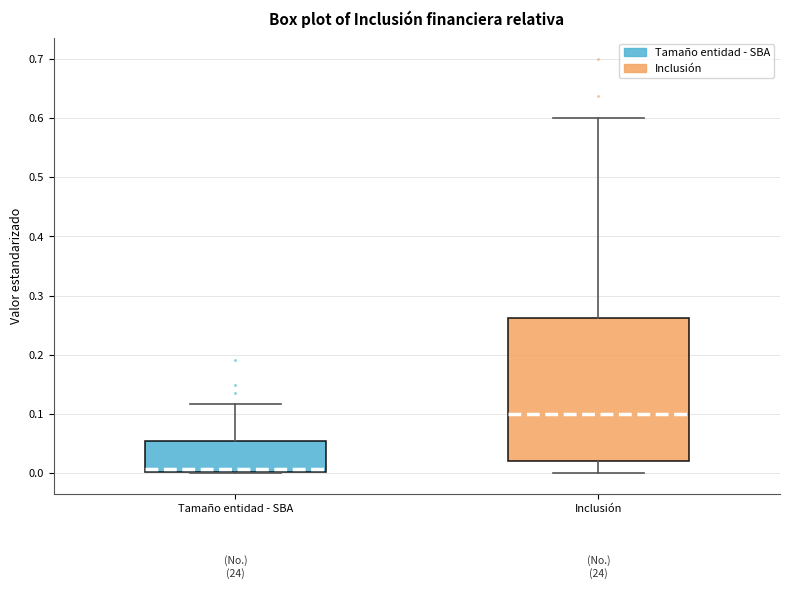

Comparing the boxes themselves (not the whiskers), which one is the tallest?

Inclusión